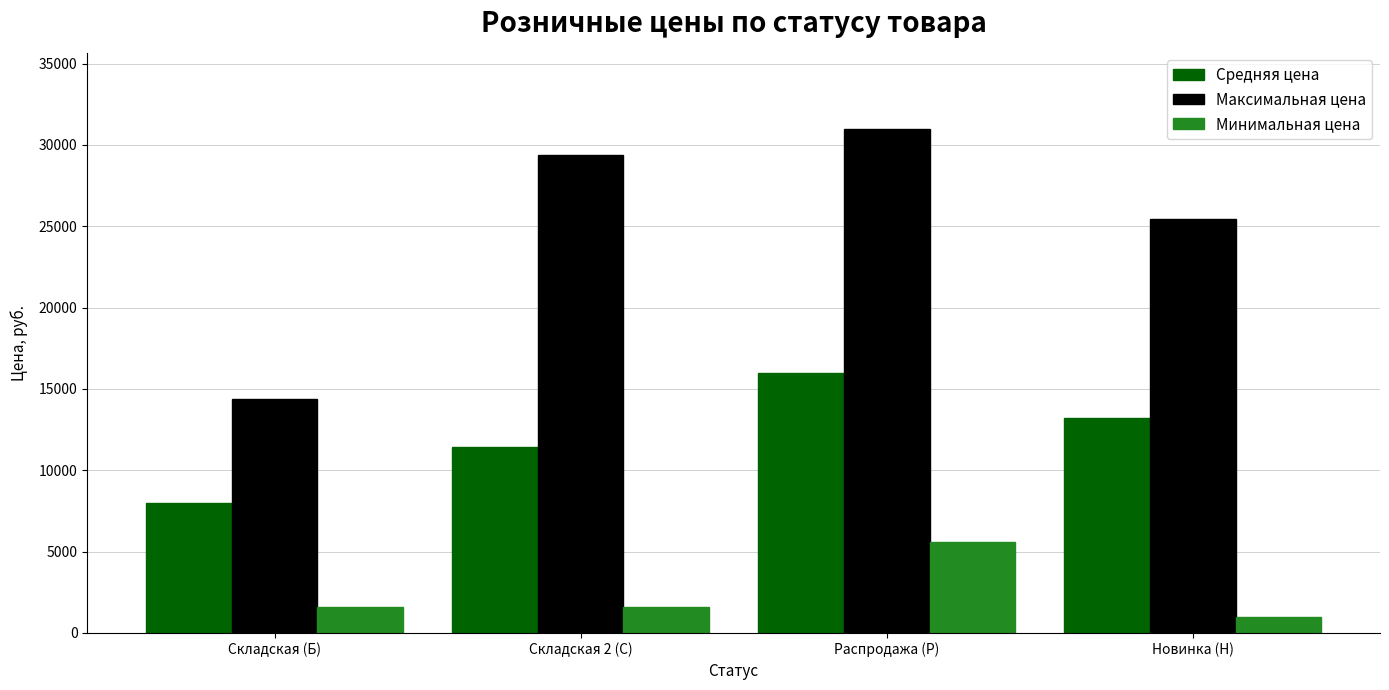

What is the label of the 4th bar from the left?

Новинка (Н)